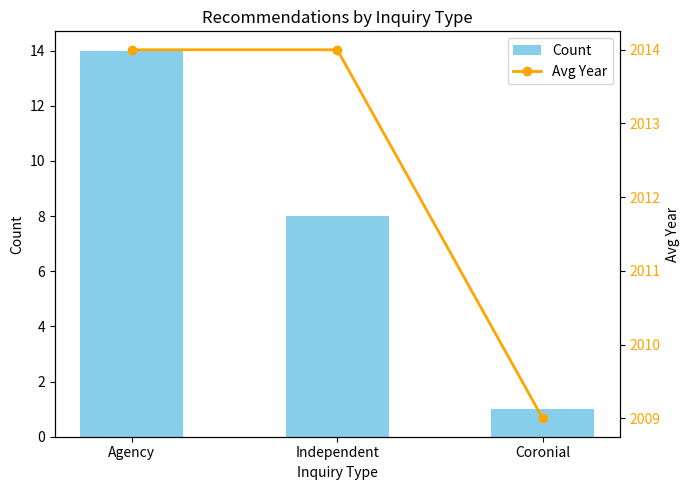

What is the value of the Count bar at the 1st from the left?

14